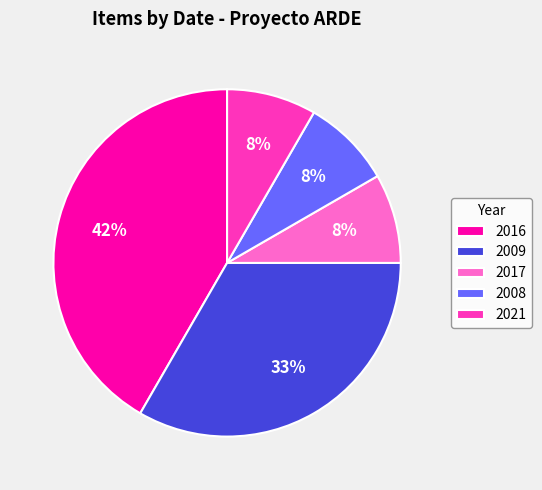

True or false: 2008 accounts for 1% of the total.

False